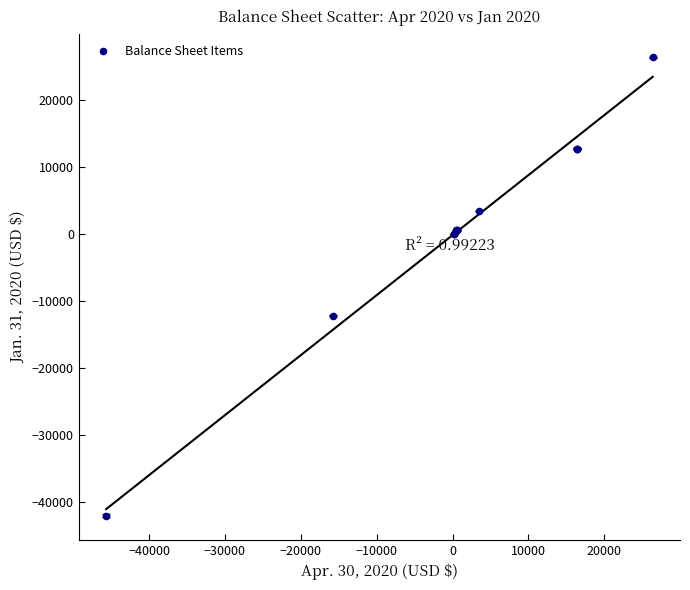

What Y value in the scatter plot is closest to -7822?

-12167